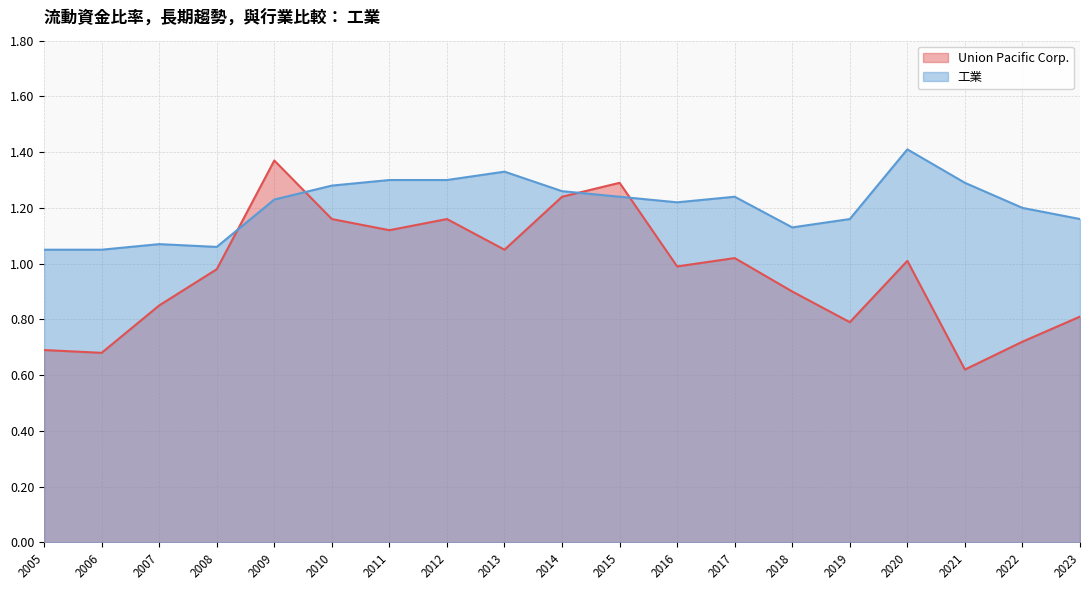

What is the minimum value for 工業?

1.1